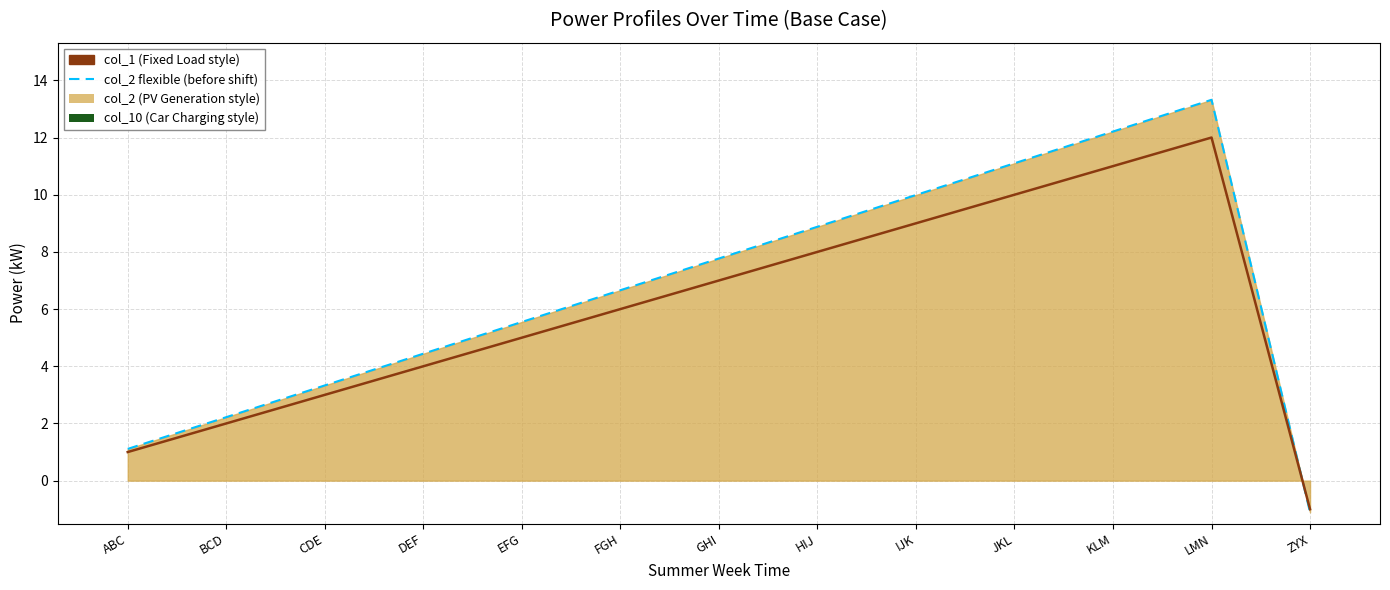

Which label corresponds to the smallest value in the chart?

ZYX